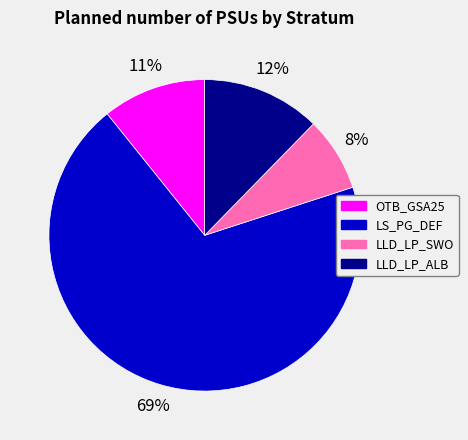

What percentage is the LS_PG_DEF slice, to the nearest percent?

69%